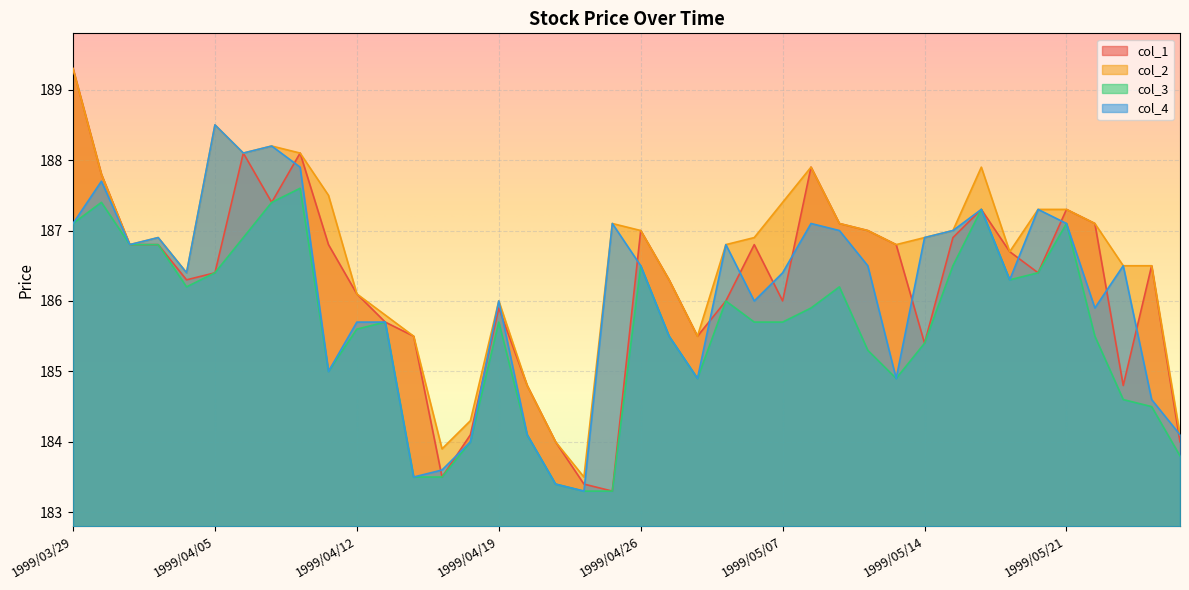

True or false: col_1 and col_2 cross at least once.

False